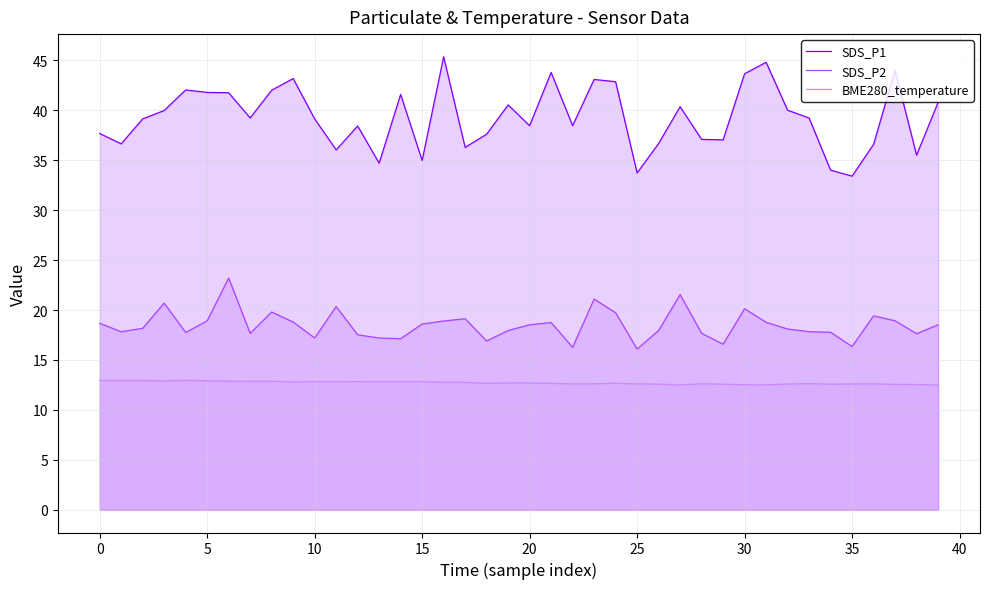

Rank the series by their average value, from highest to lowest.

SDS_P1, SDS_P2, BME280_temperature